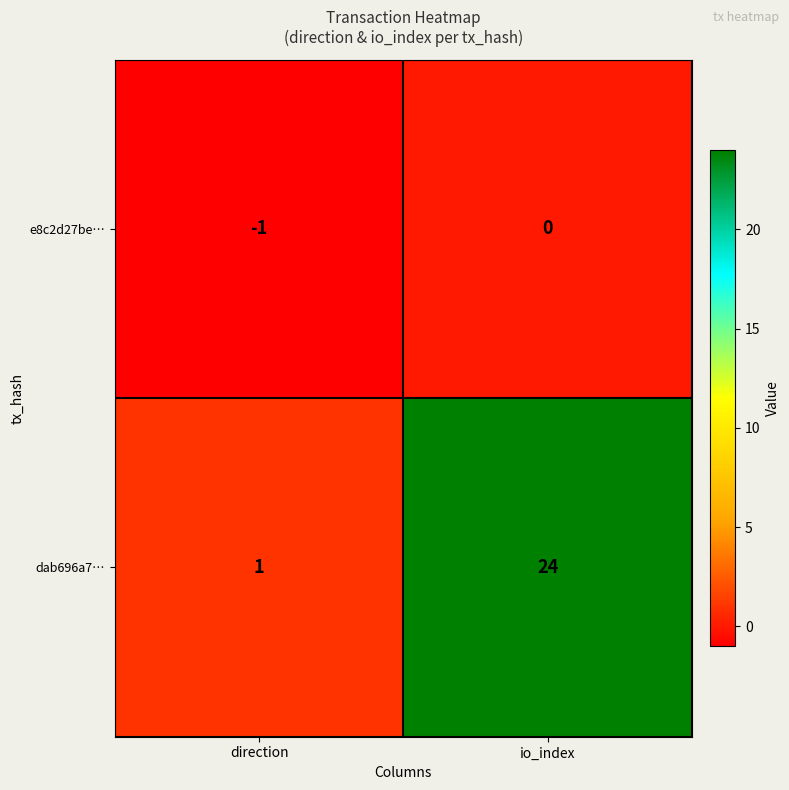

At which label is e8c2d27be… closest to 0?

io_index